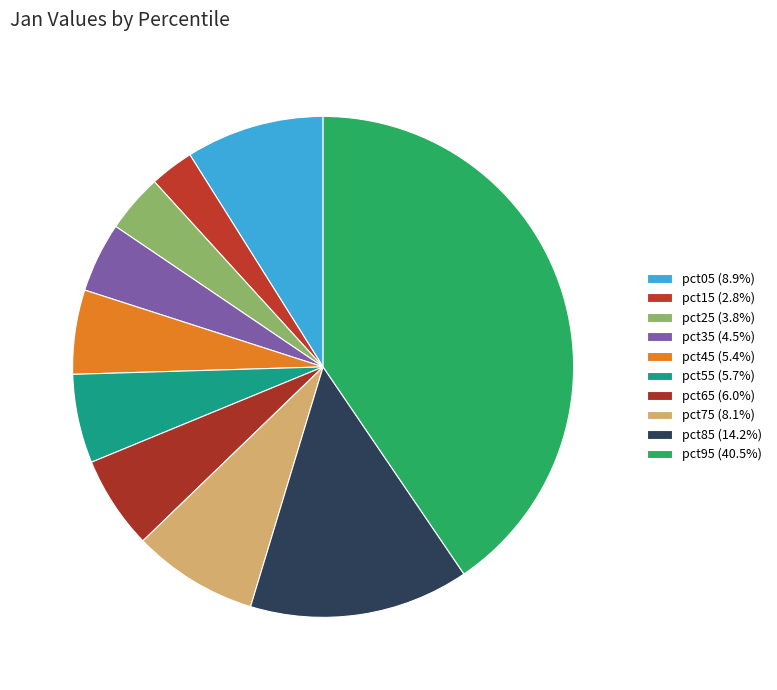

The pct15 slice represents 11% of the pie. True or false?

False